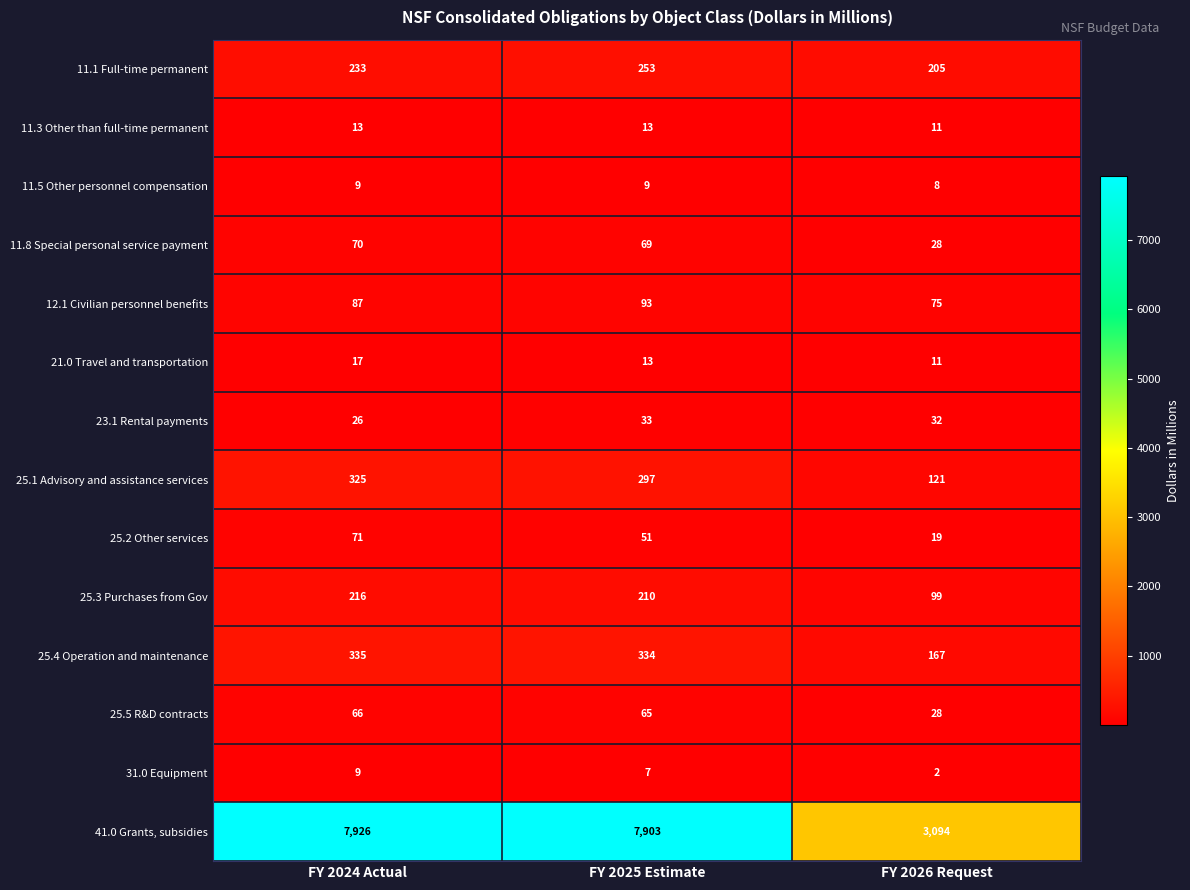

Which category has the highest value in the 31.0 Equipment series?

FY 2024 Actual